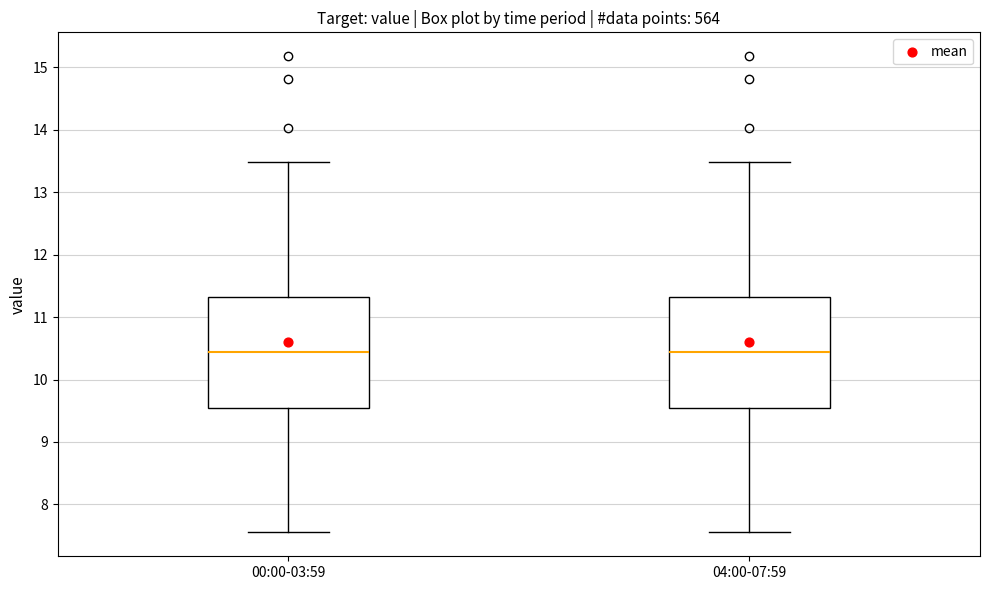

Reading left to right, read every box against the y-axis: the position of its median line, the range the box covers, and the ends of its whiskers. The values are not printed on the chart, so give them approximately, as read against the axis.

00:00-03:59: median 10.4, box 9.5 to 11.3, whiskers 7.6 to 13.5
04:00-07:59: median 10.4, box 9.5 to 11.3, whiskers 7.6 to 13.5